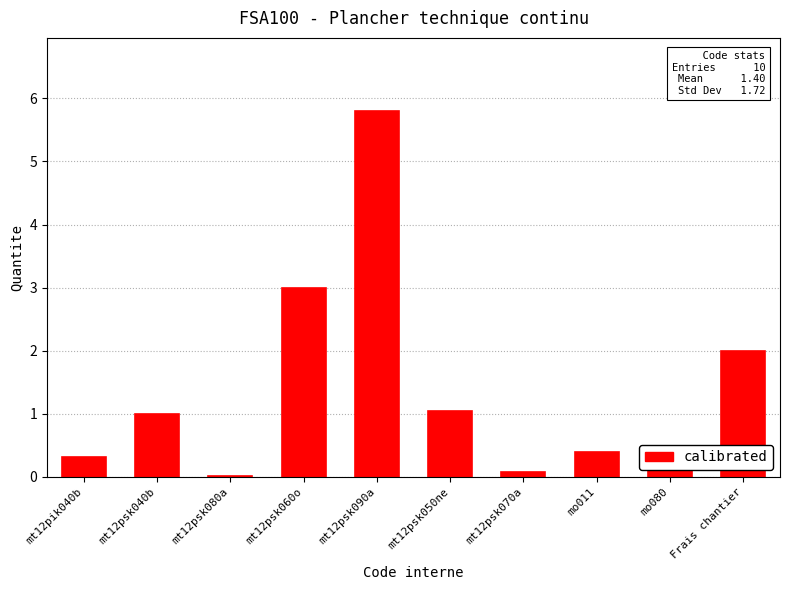

Is it true that the value at mt12psk040b is 0.3?

False